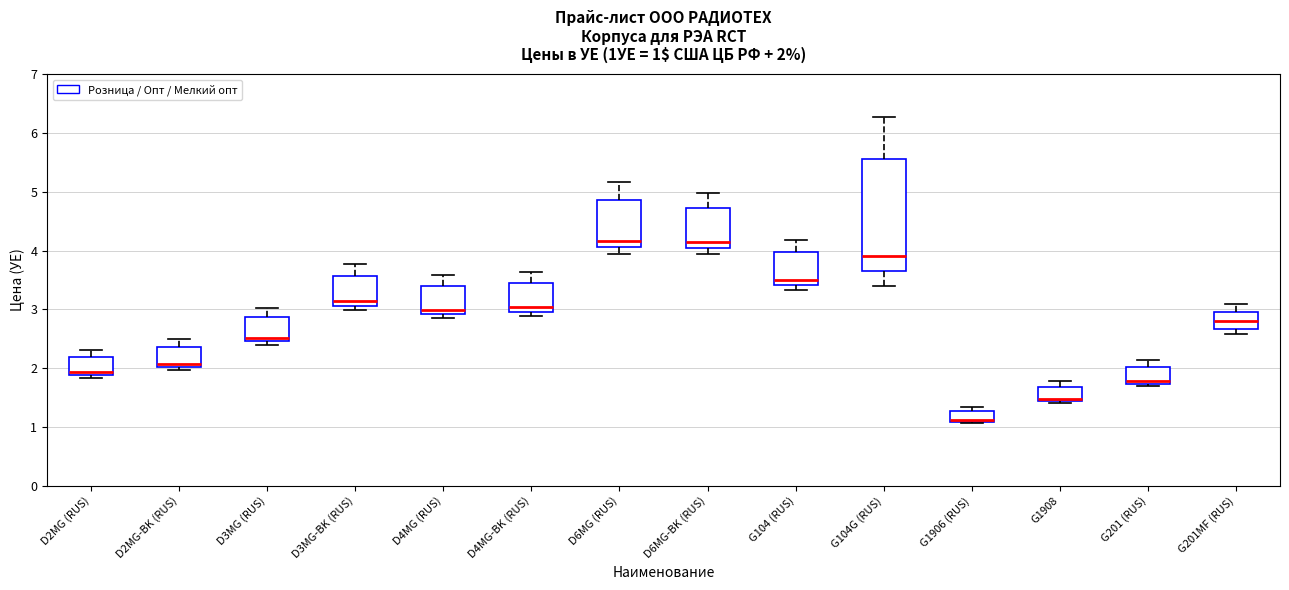

Which box is the tallest, from its lower edge to its upper edge?

G104G (RUS)